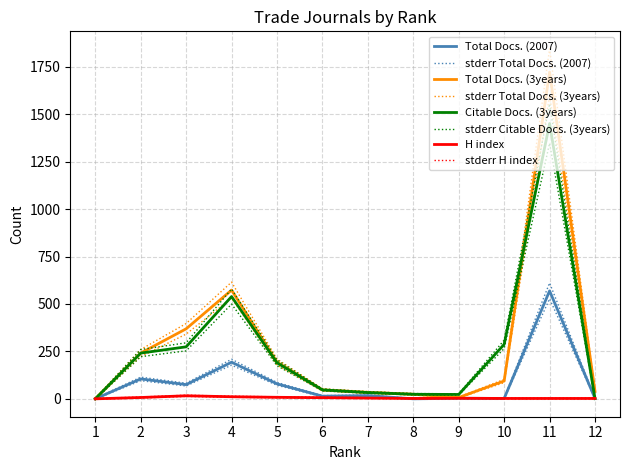

What is the spread (max minus min) of values at 9?

23.6